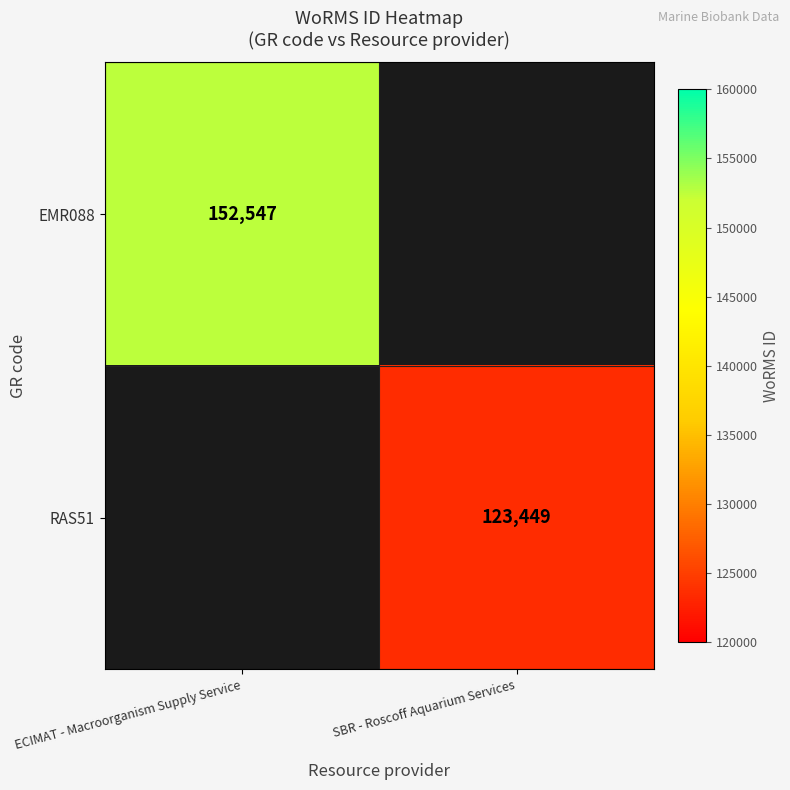

Is it true that EMR088 equals 62742 at ECIMAT - Macroorganism Supply Service?

False